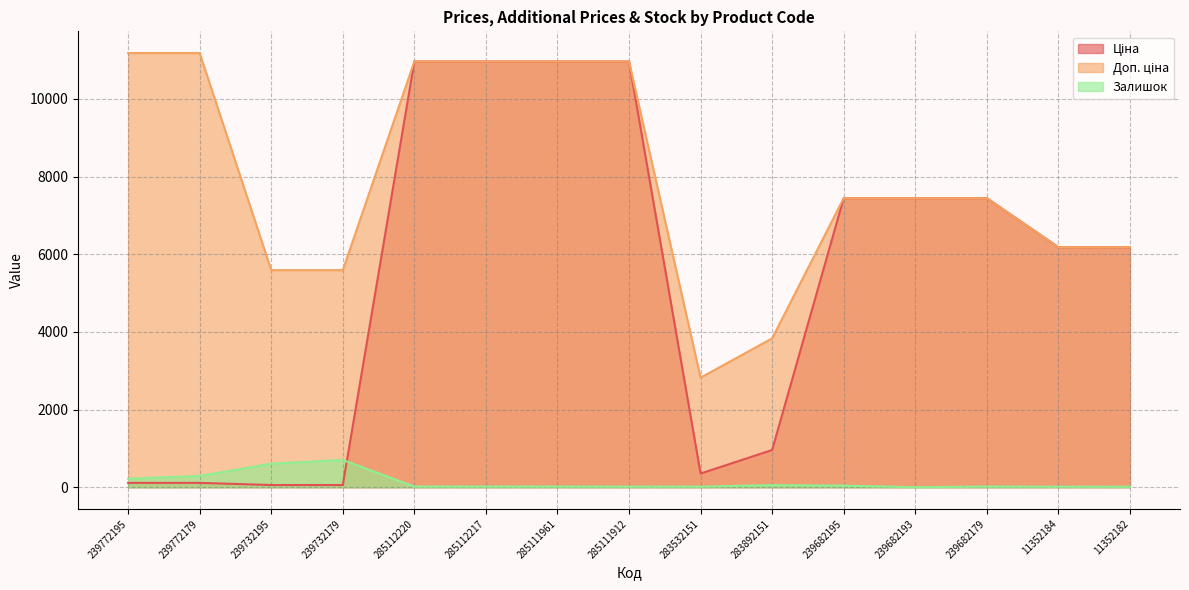

Reading left to right, extract all data points from this chart.

Ціна: 111.8	111.8	55.9	55.9	10964.4	10964.4	10964.4	10964.4	352.6	958.4	7444.6	7444.6	7444.6	6182.6	6182.6
Доп. ціна: 11182.0	11182.0	5591.0	5591.0	10964.4	10964.4	10964.4	10964.4	2821.2	3833.8	7444.6	7444.6	7444.6	6182.6	6182.6
Залишок: 218.0	290.0	606.0	702.0	17.0	17.0	17.0	15.0	15.0	55.0	41.0	0.0	17.0	13.0	12.0